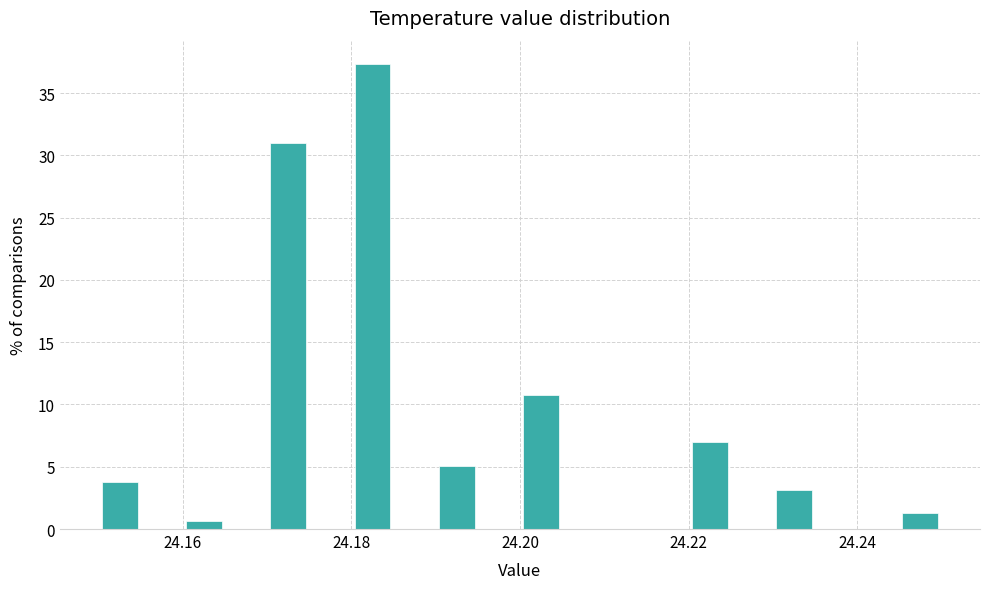

Read against the x-axis, roughly where is the centre of the tallest bar?

24.182